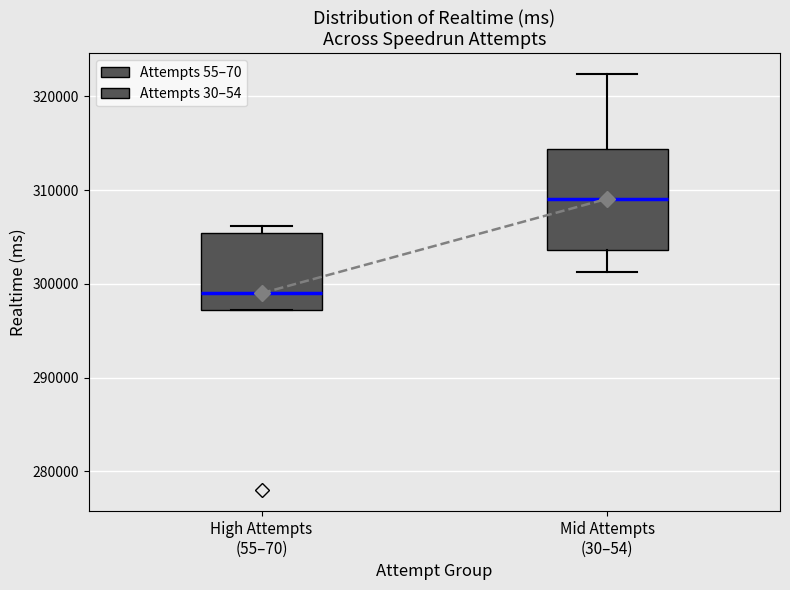

Reading left to right, read every box against the y-axis: the position of its median line, the range the box covers, and the ends of its whiskers. The values are not printed on the chart, so give them approximately, as read against the axis.

High Attempts (55–70): median 299000, box 297000 to 305000, whiskers 297000 to 306000
Mid Attempts (30–54): median 309000, box 304000 to 314000, whiskers 301000 to 322000